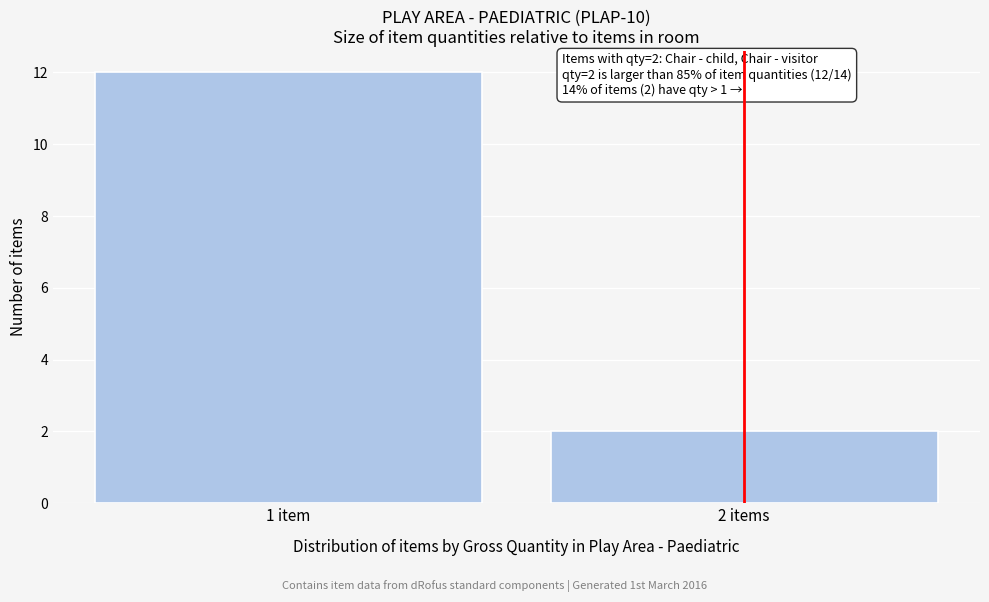

Reading right to left, extract all data points from this chart.

2	12